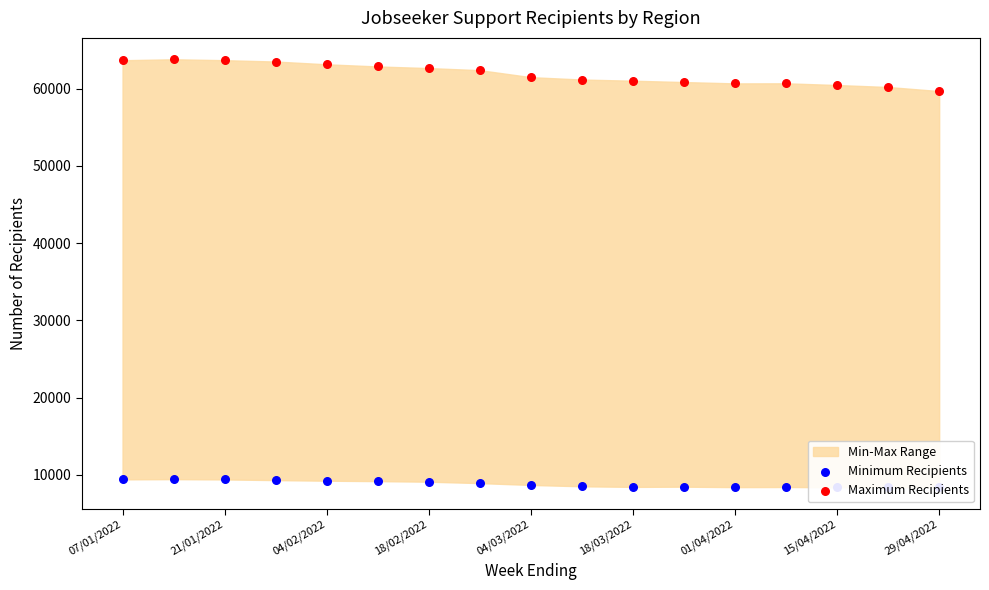

Which series reaches the minimum Y coordinate?

Minimum Recipients